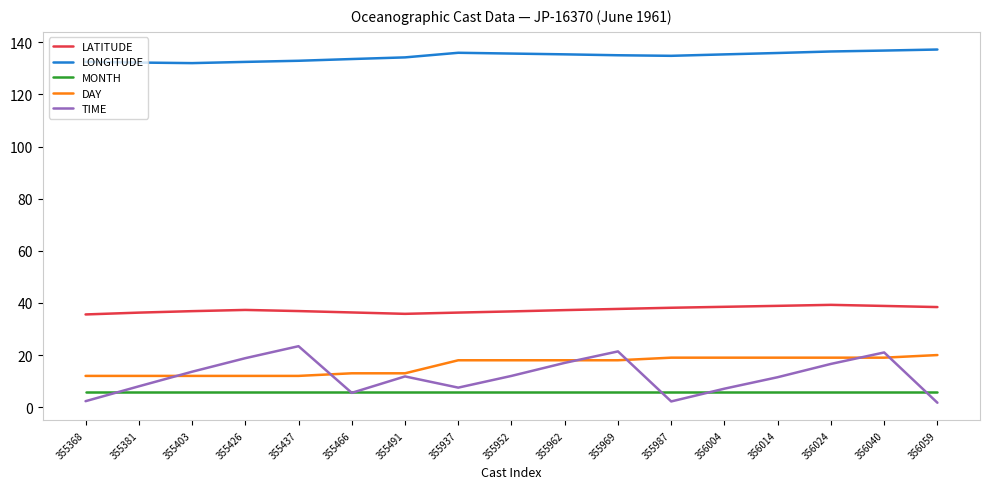

True or false: DAY and MONTH cross at least once.

False